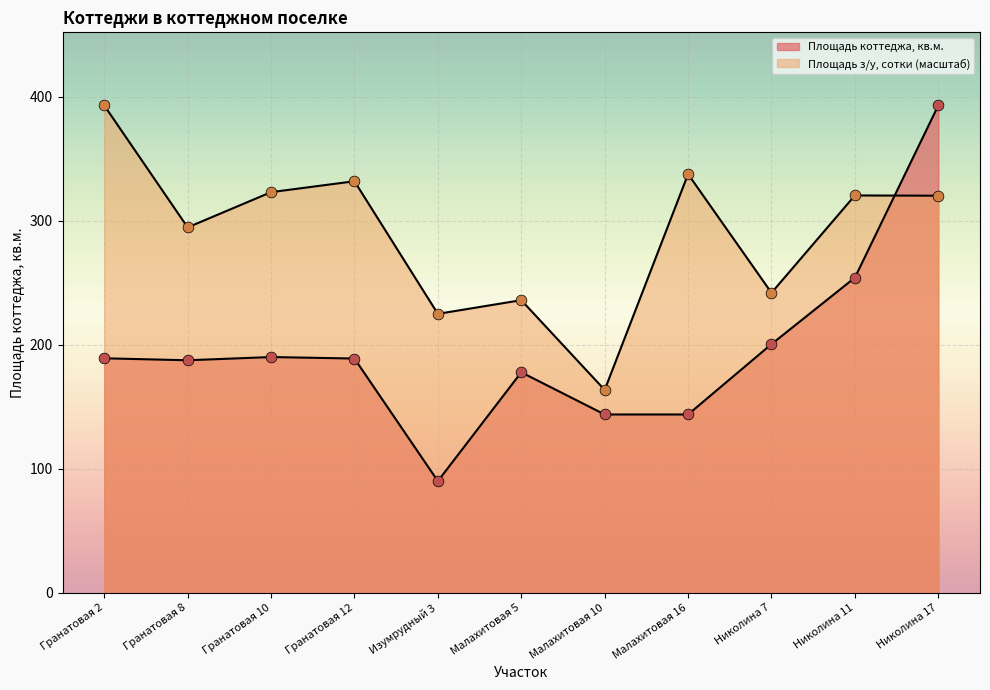

At which category is the sum across all series the highest?

Николина 17